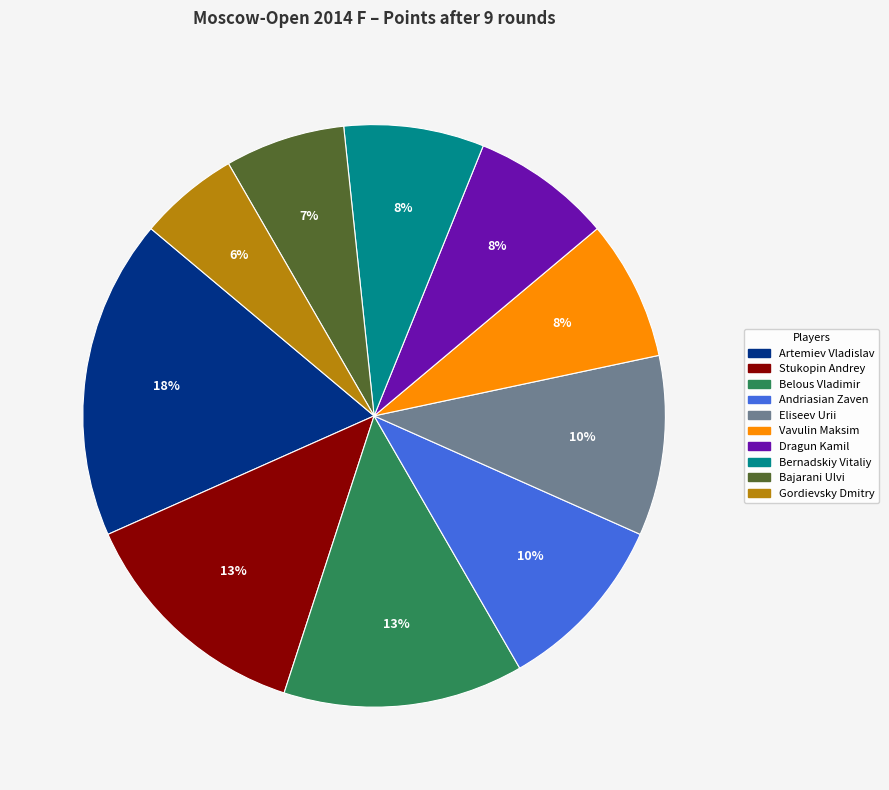

To the nearest percent, what portion does Bernadskiy Vitaliy represent?

8%